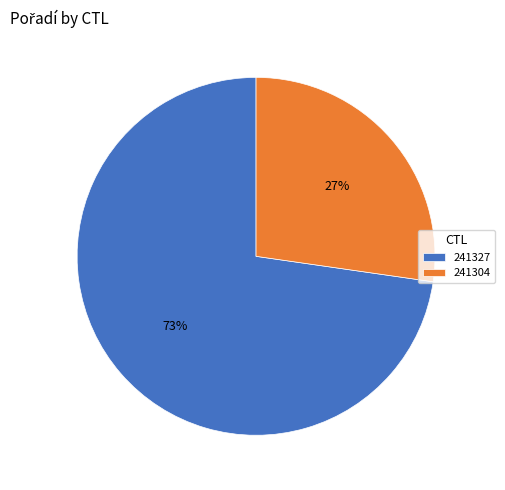

To the nearest percent, what percentage of the pie is 241304?

27%